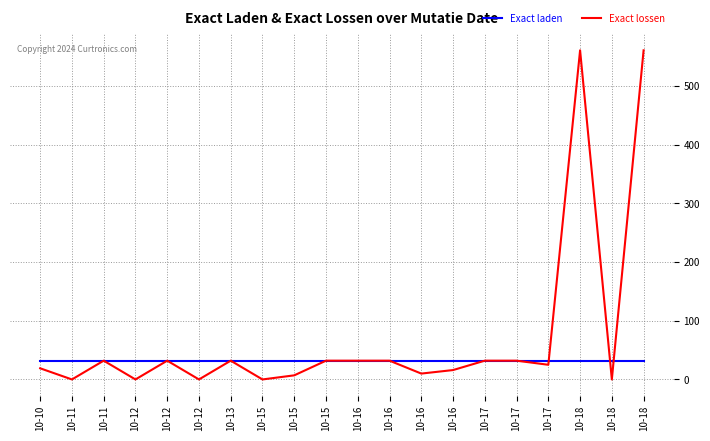

What are all the series names shown in the legend?

Exact laden, Exact lossen